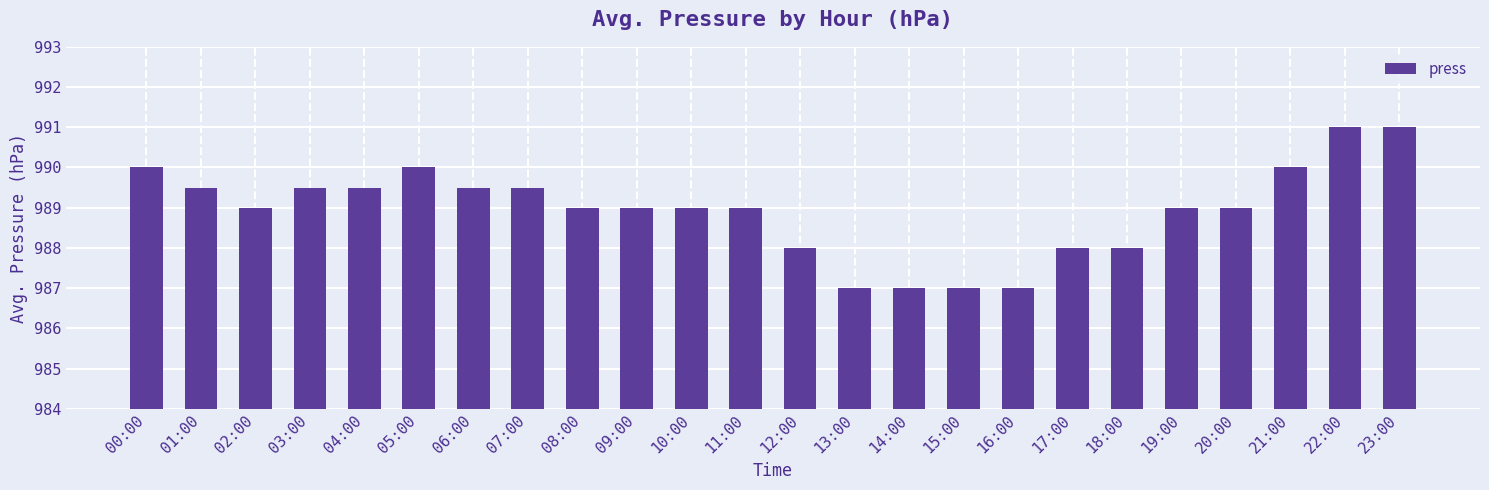

What is the change in value from 05:00 to 23:00?

+1.0